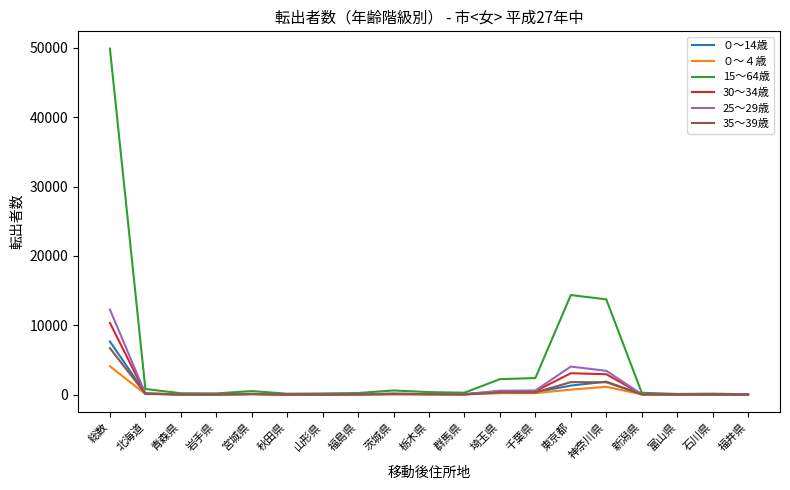

List the series in order of their peak value, lowest first.

０～４歳, 35～39歳, ０～14歳, 30～34歳, 25～29歳, 15～64歳